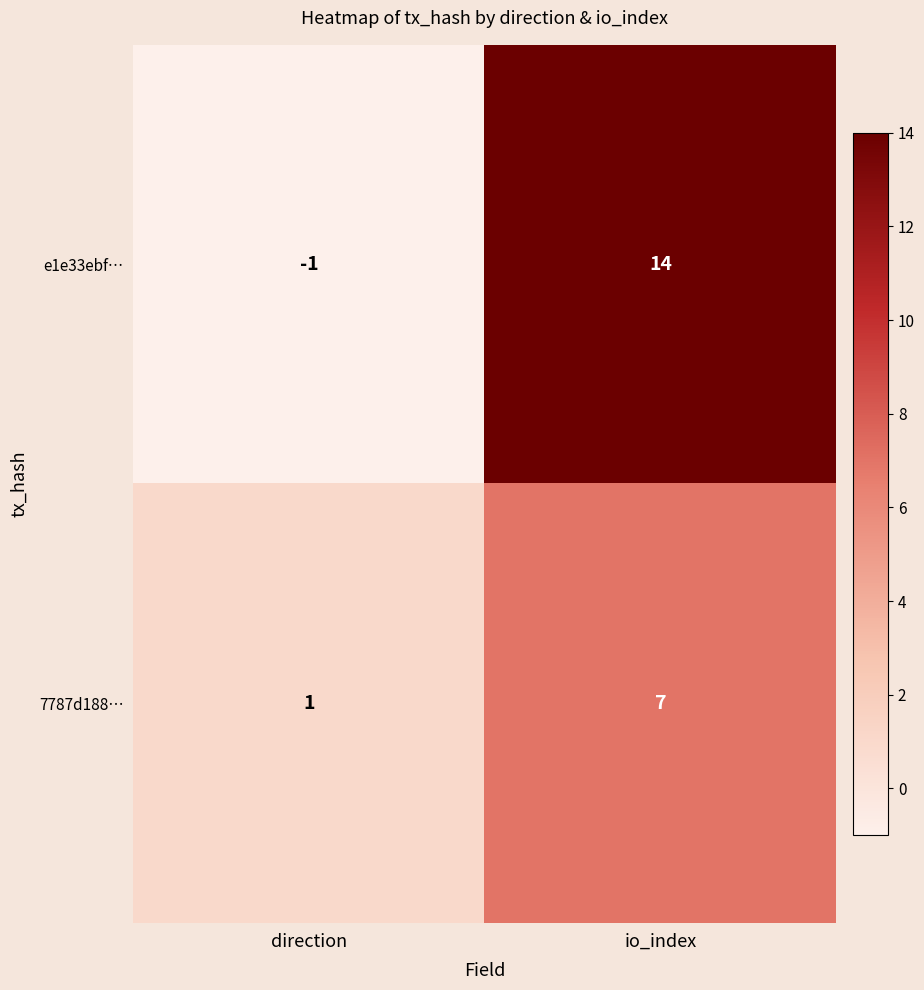

Which category has the lowest value across all series?

direction